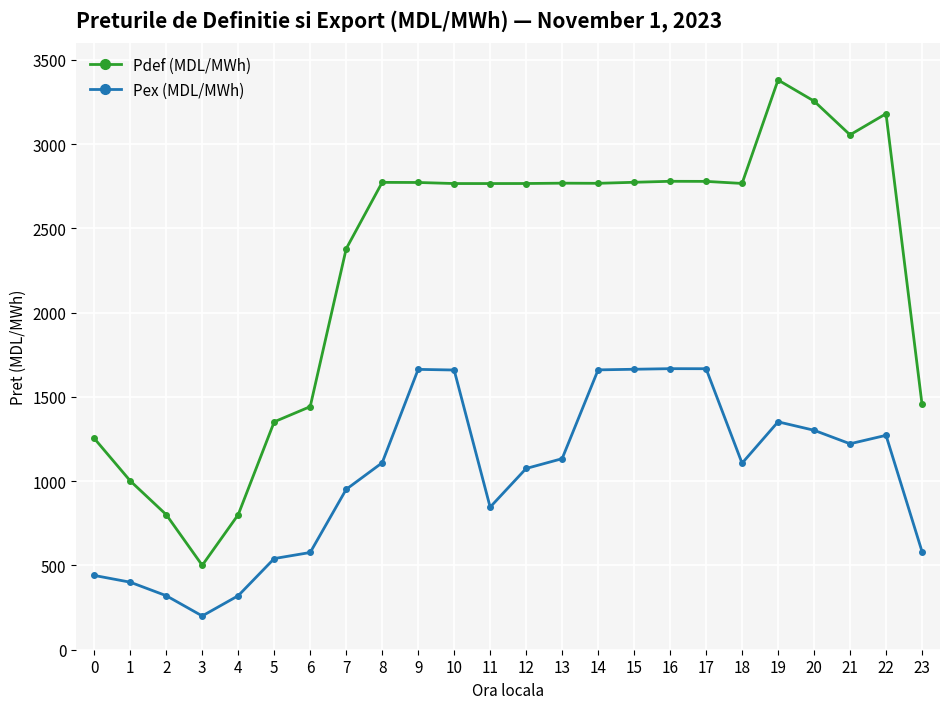

Where is the first local minimum for Pdef (MDL/MWh)?

3